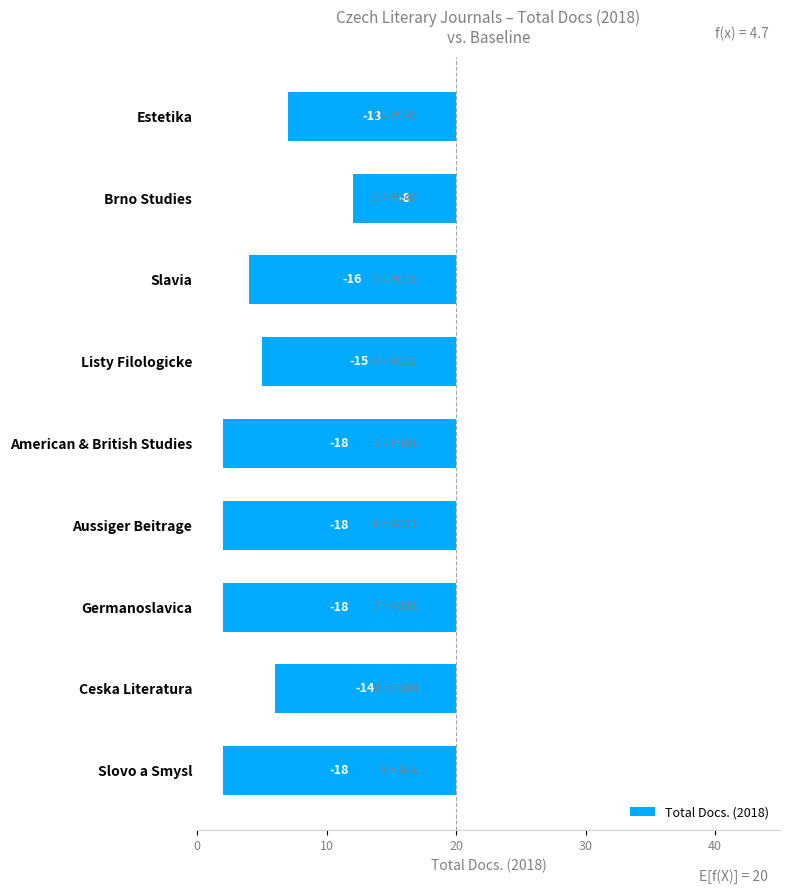

Does the chart contain stacked bars?

No